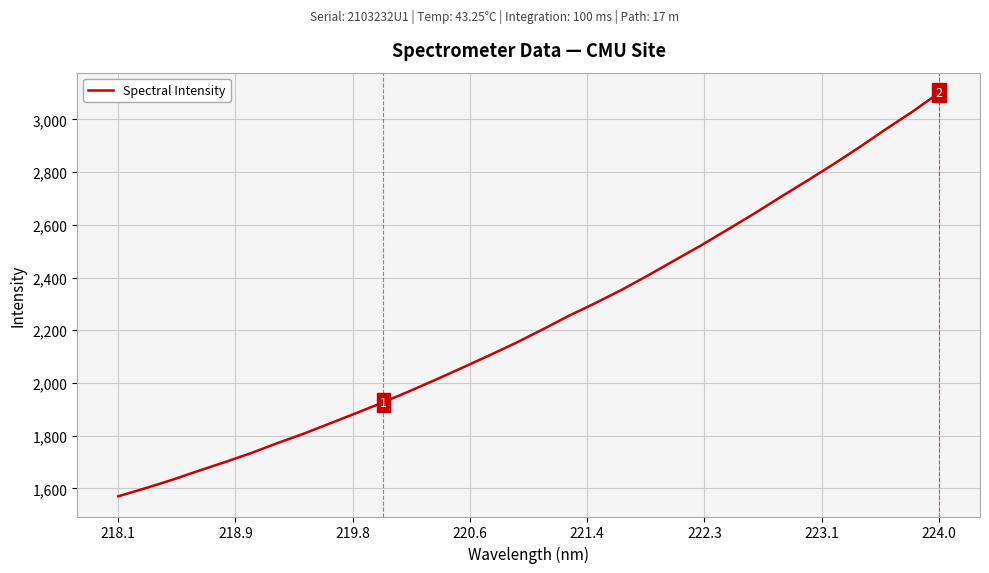

Does the chart have visible grid lines?

Yes